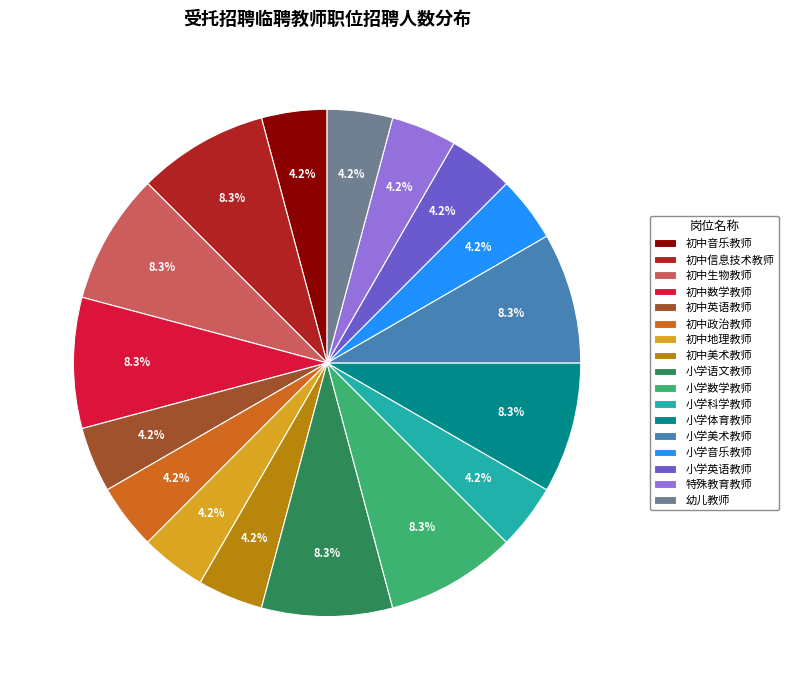

To the nearest percent, what is the difference between the largest and smallest slice percentages?

4%